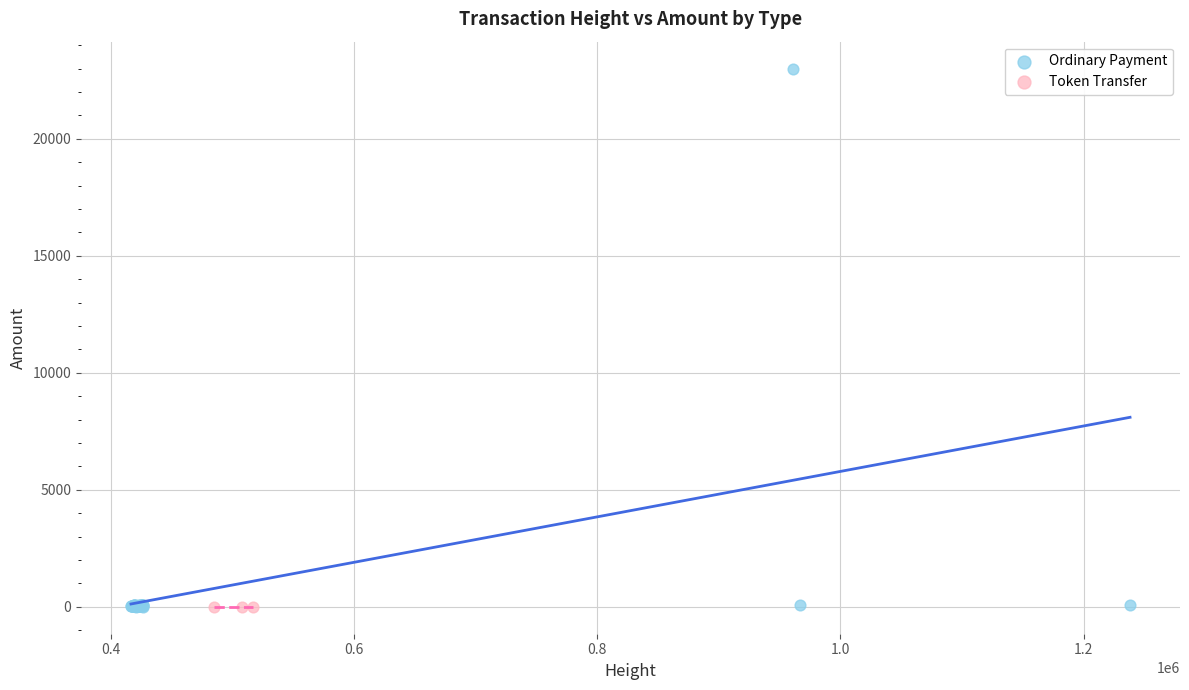

Which series reaches the maximum Y coordinate?

Ordinary Payment